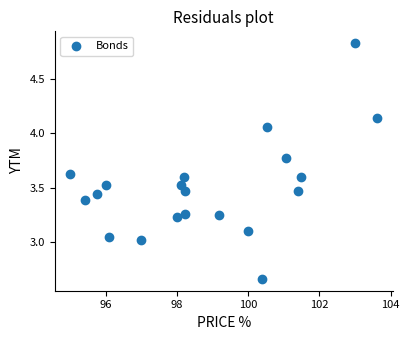

What is the range of Y values (max minus min)?

2.2